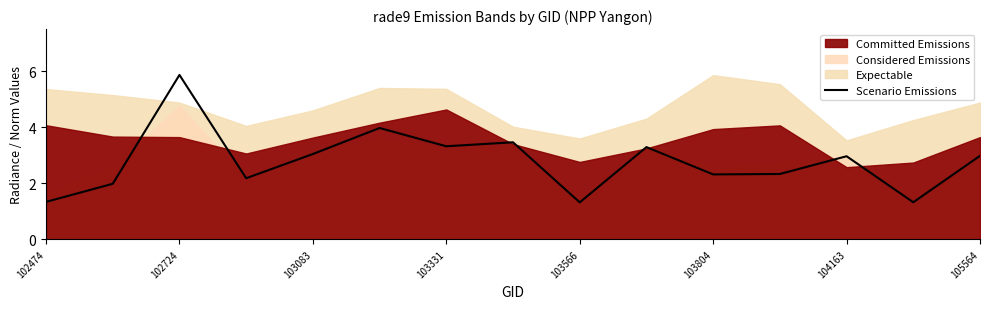

What is the lowest value of the Scenario Emissions series?

1.3